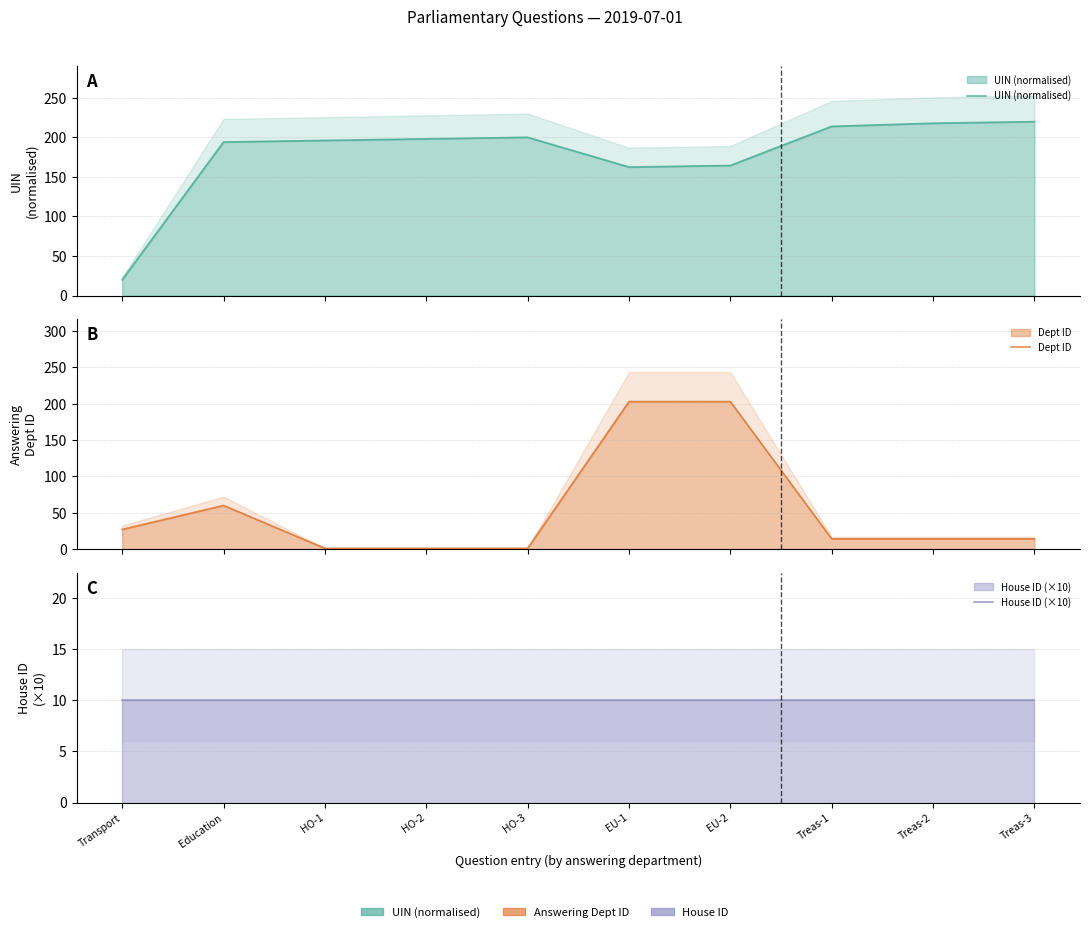

True or false: UIN (normalised) has more than 0 interior local peaks.

True